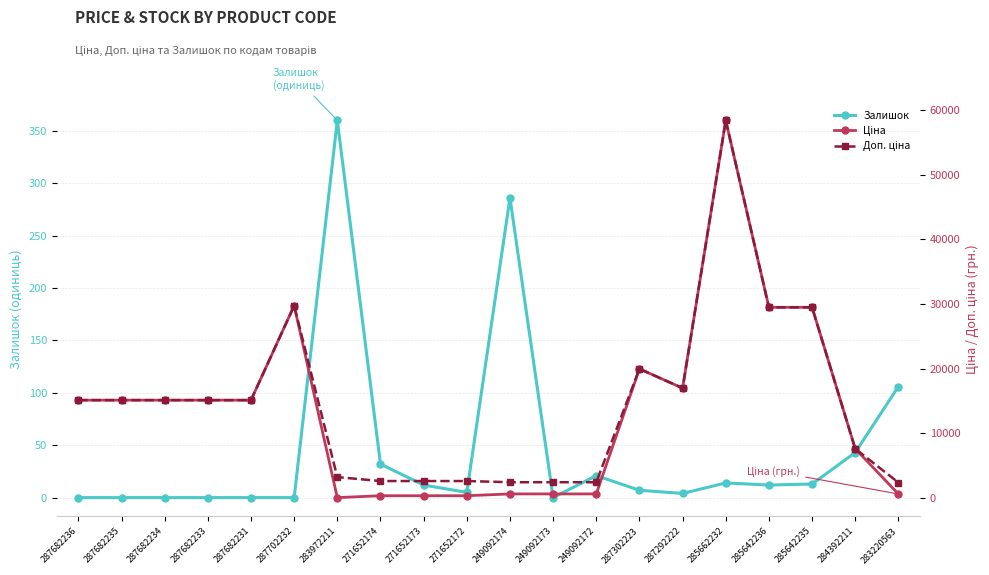

Where does the Ціна series first go above 15120?

287702232